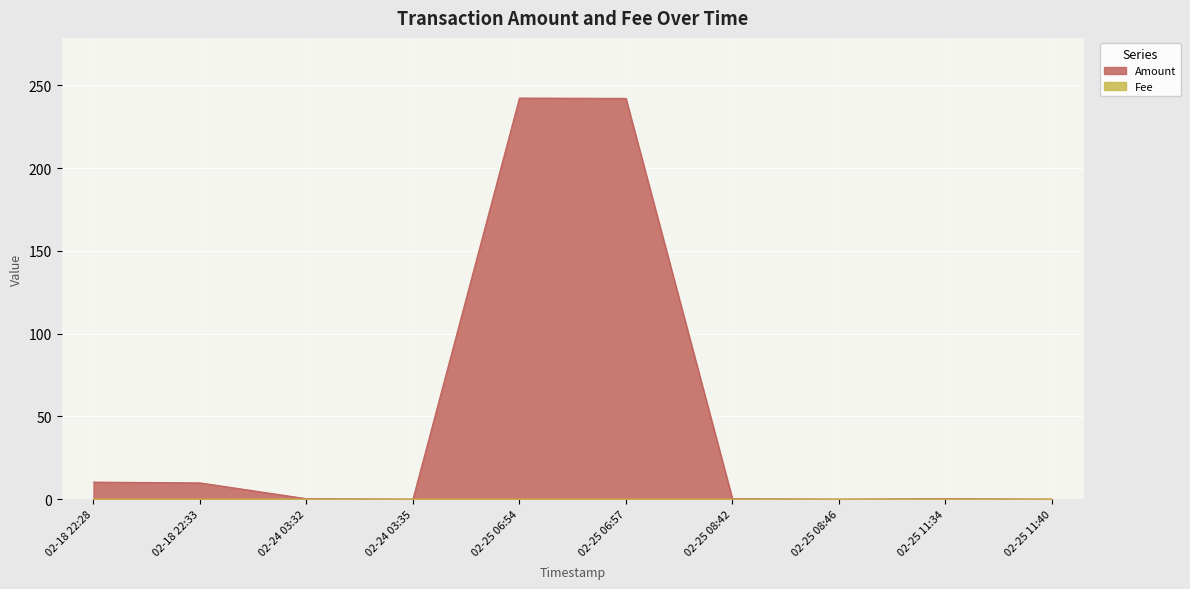

What is the approximate value of Amount at 02-25 06:54?

242.3